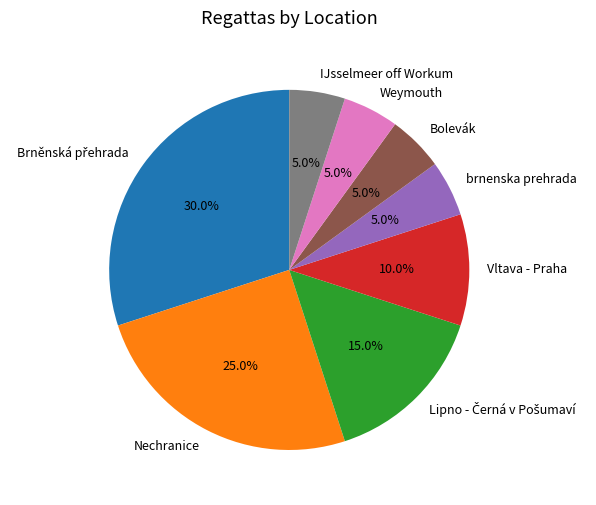

What is the ratio of the value at Vltava - Praha to the value at Weymouth?

2.0